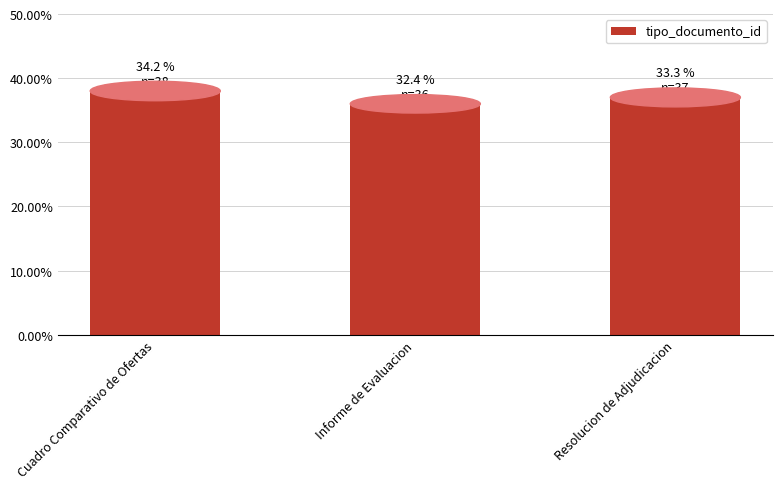

At which category does the chart reach its peak across all series?

Cuadro Comparativo de Ofertas